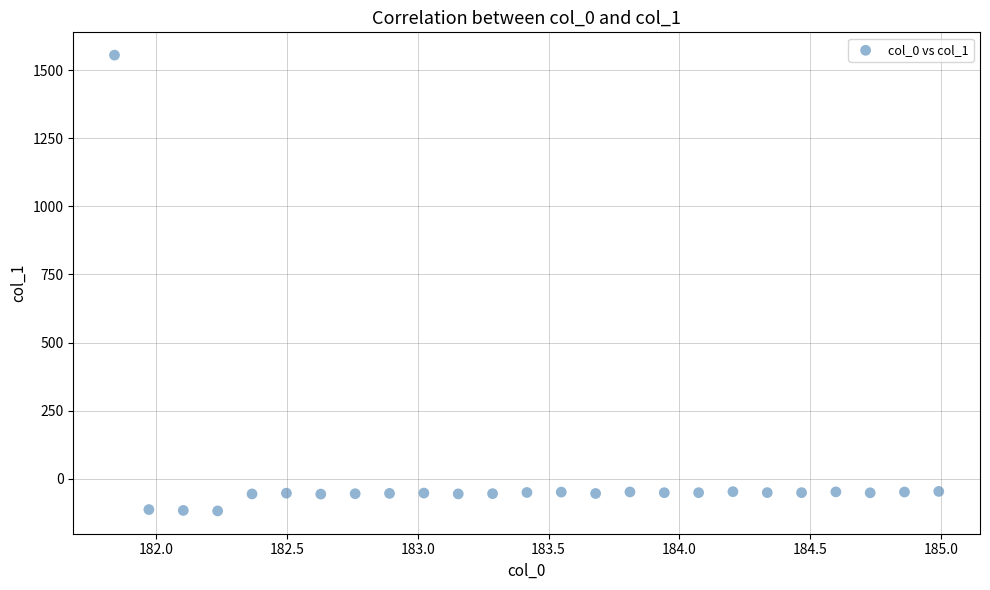

What is the range of Y values (max minus min)?

1674.5